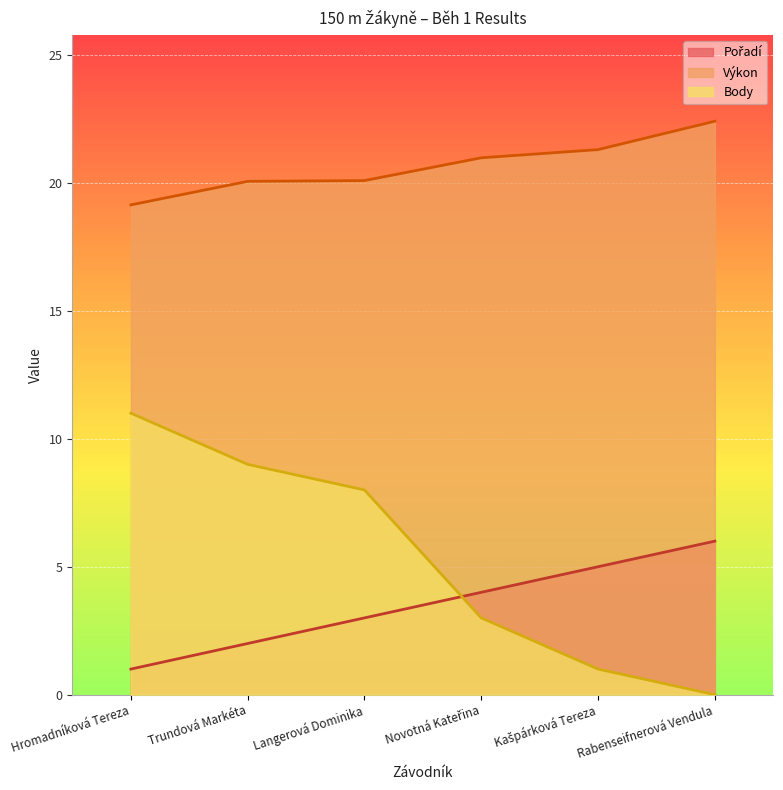

Where does the Pořadí series first go above 4?

Kašpárková Tereza